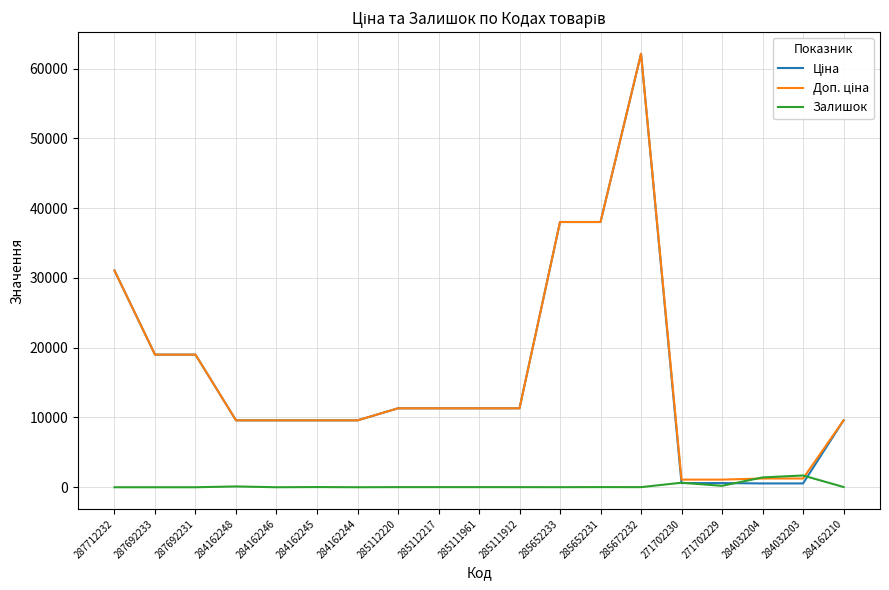

What is the spread (max minus min) of values at 285112220?

11295.5